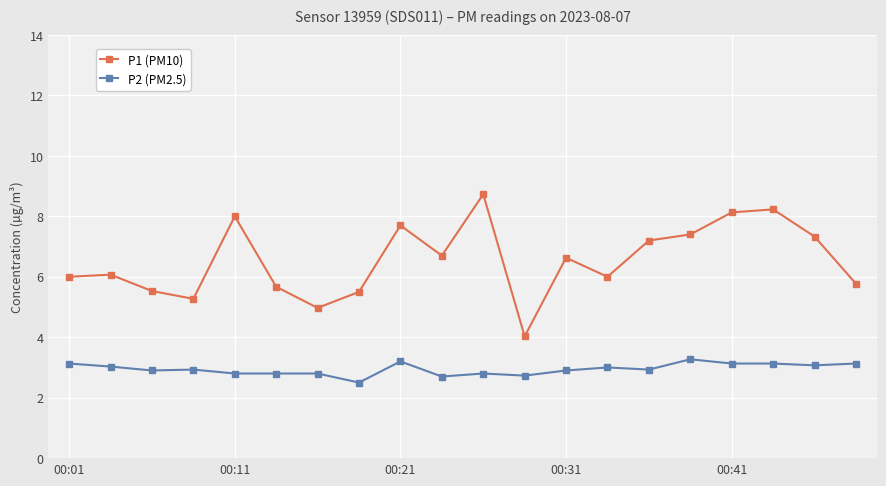

What is the value of the P1 (PM10) point at the 20th from the left?

5.8